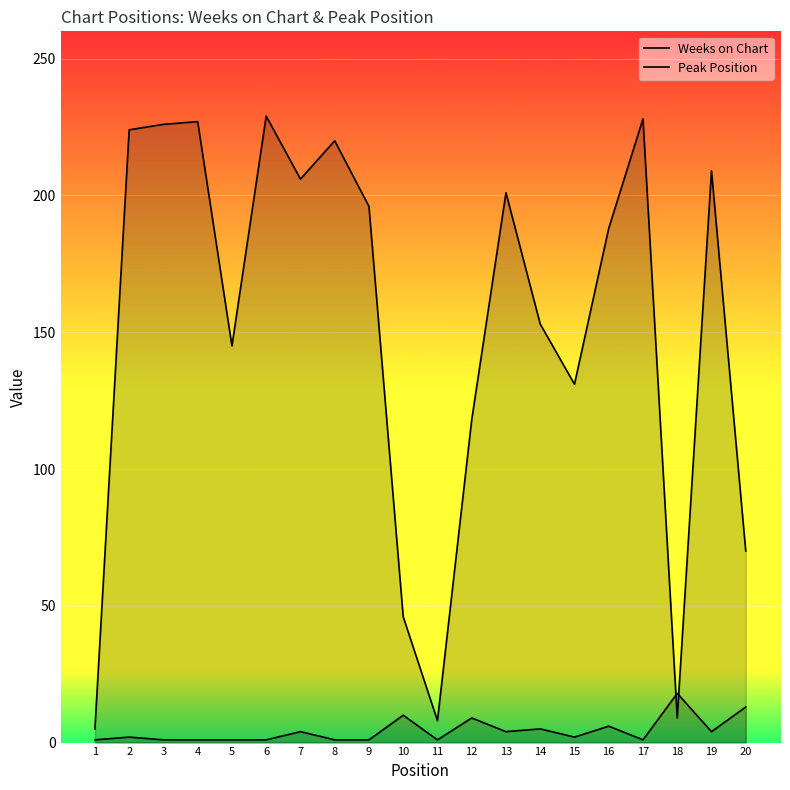

List the series in order of their peak value, highest first.

Weeks on Chart, Peak Position